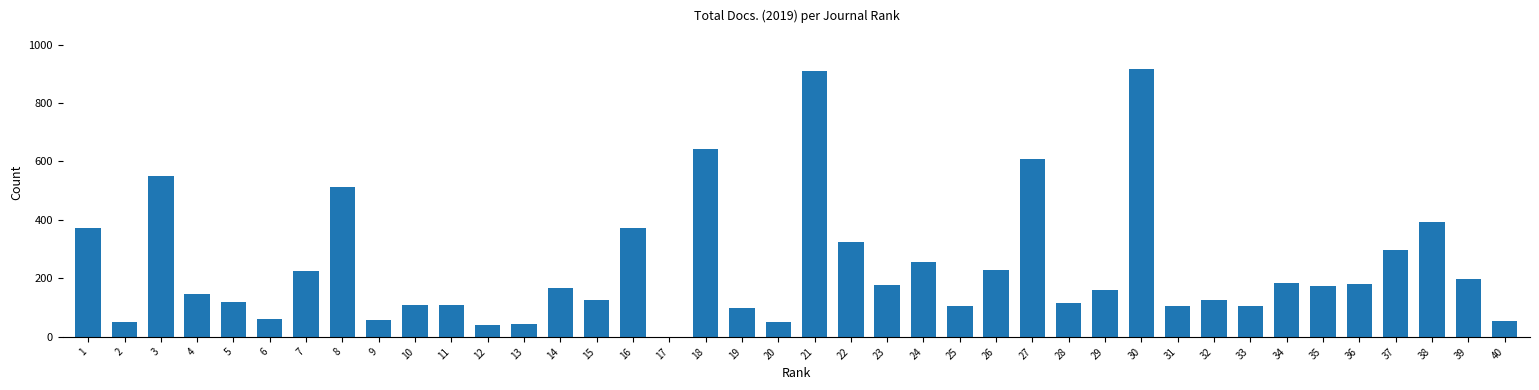

What is the maximum value shown in the chart?

917